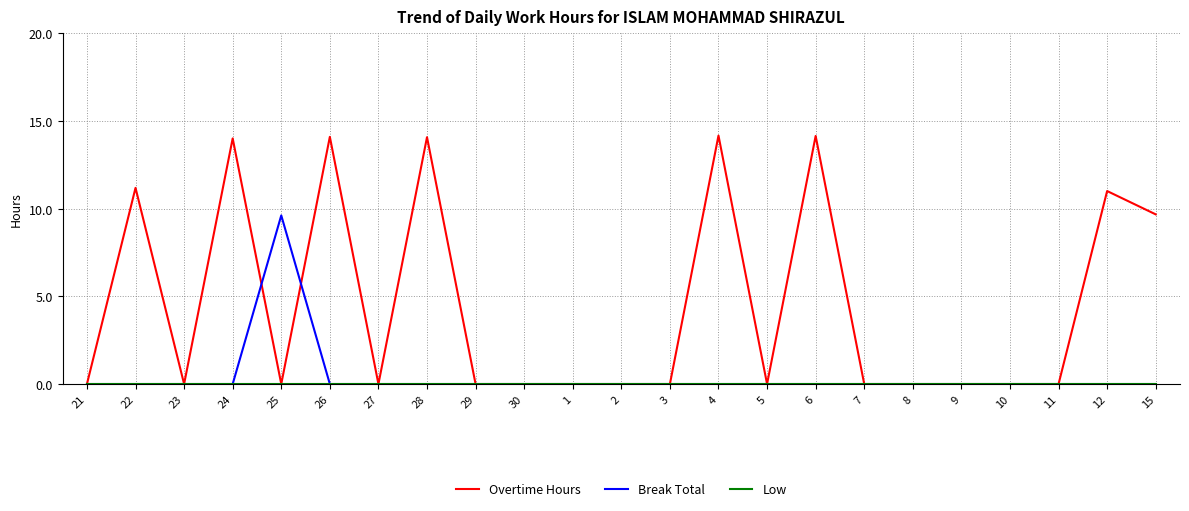

Is the value of Overtime Hours at 15 greater than the value of Break Total at 1?

Yes